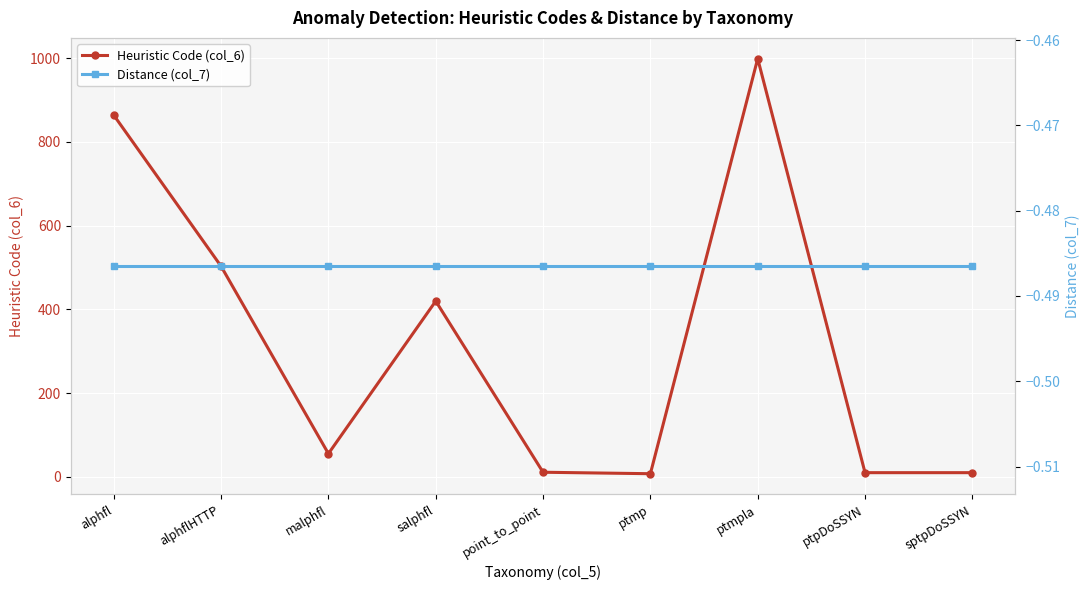

True or false: Distance (col_7) and Heuristic Code (col_6) cross at least once.

False